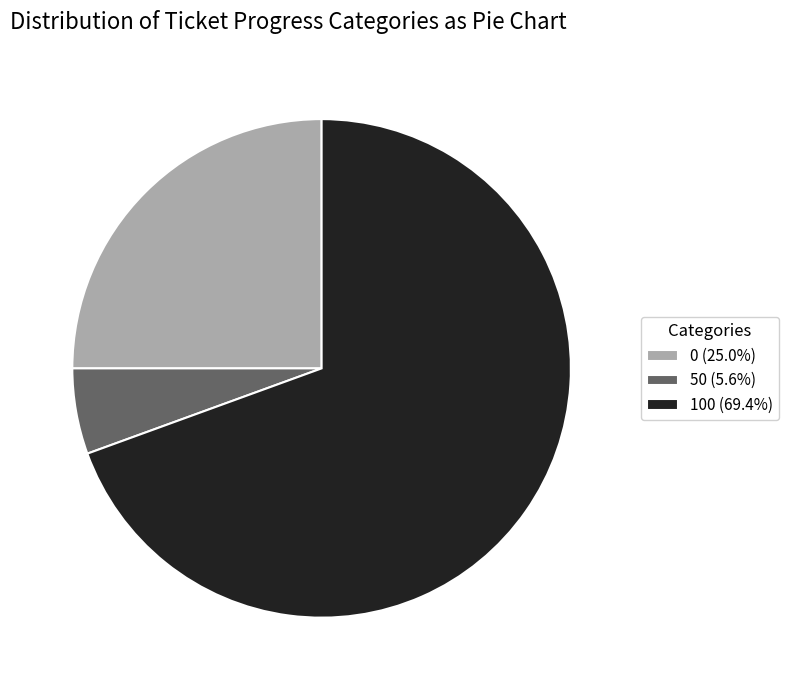

Approximately how many times larger is the value at 100 (69.4%) compared to 0 (25.0%)?

2.8